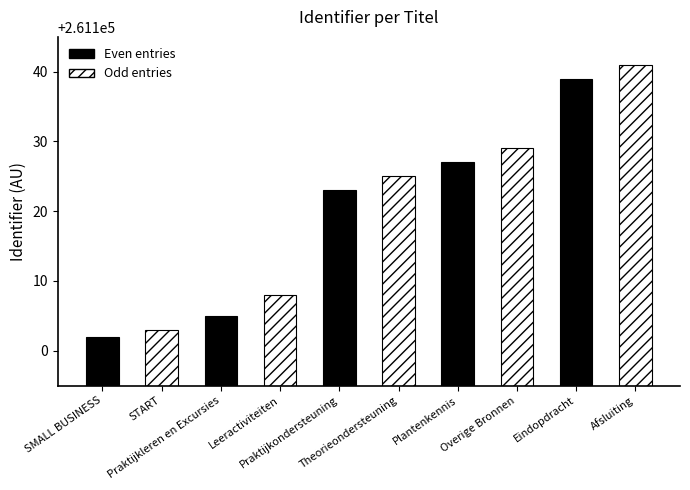

At which label is the value closest to 261121?

Praktijkondersteuning